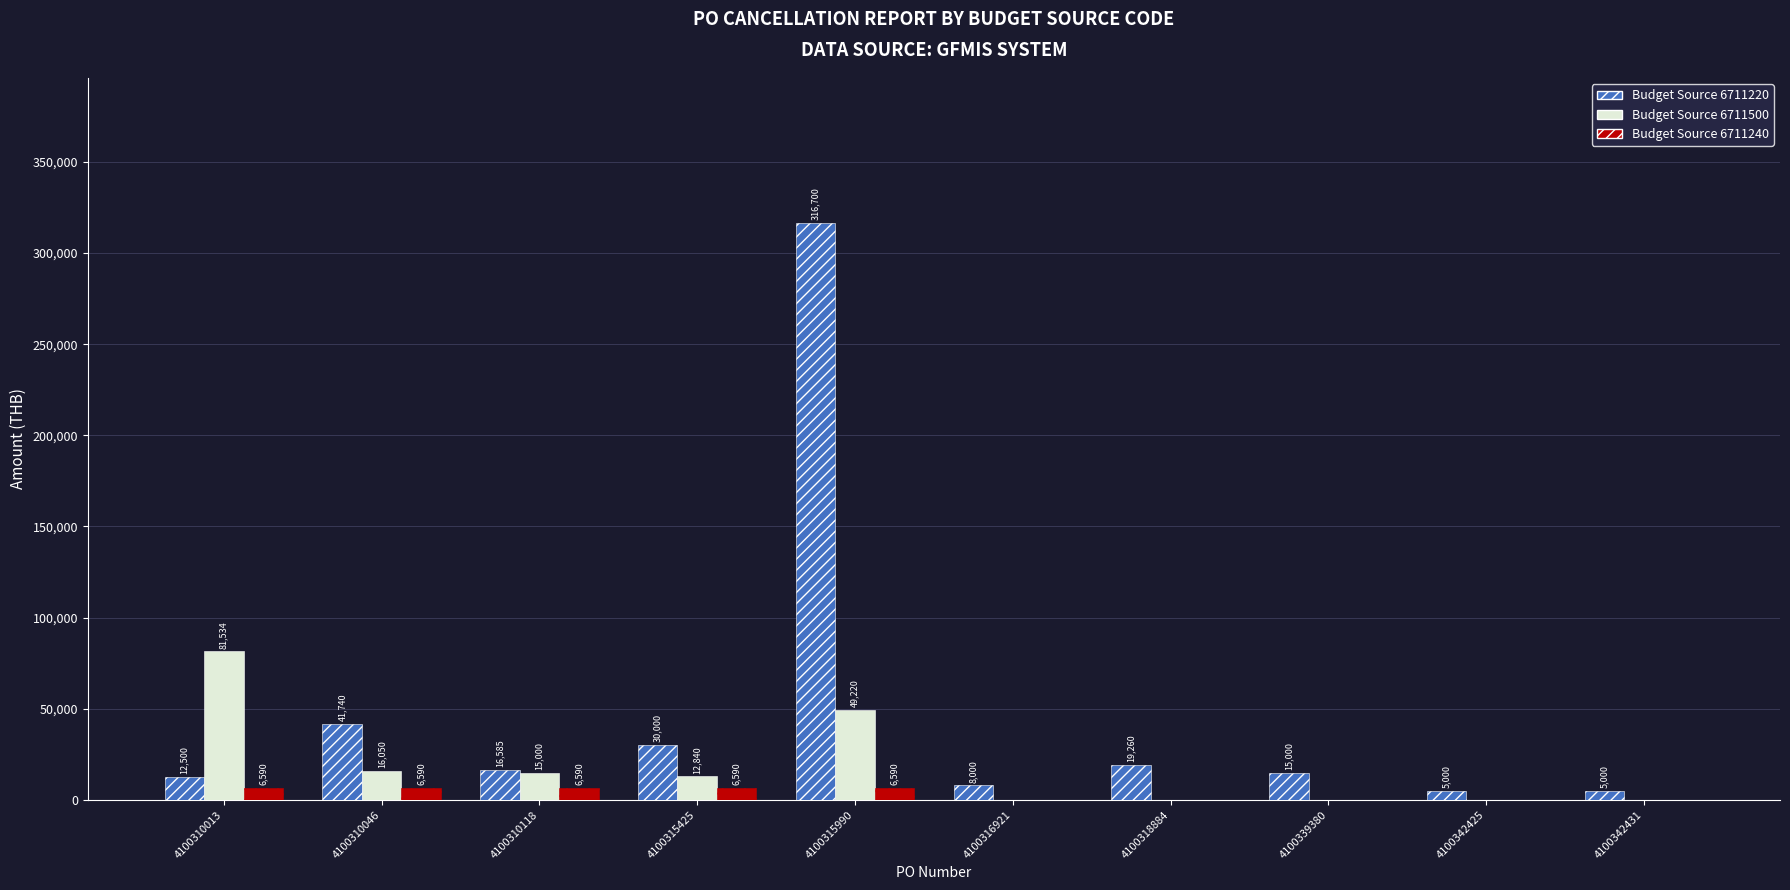

Count the number of data series in this chart.

3